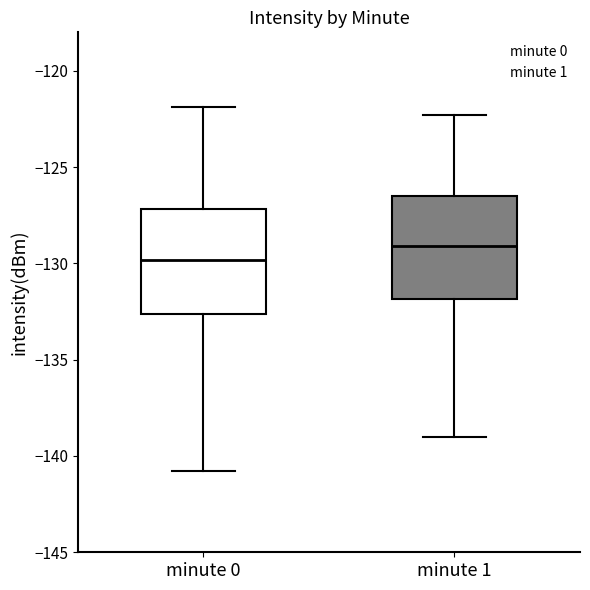

Reading left to right, transcribe this box plot: for each box, give where its median line is, the range the box spans, and where its two whiskers end, as read against the y-axis. The values are not printed on the chart, so give them approximately, as read against the axis.

minute 0: median -130.0, box -132.5 to -127.0, whiskers -141.0 to -122.0
minute 1: median -129.0, box -132.0 to -126.5, whiskers -139.0 to -122.5